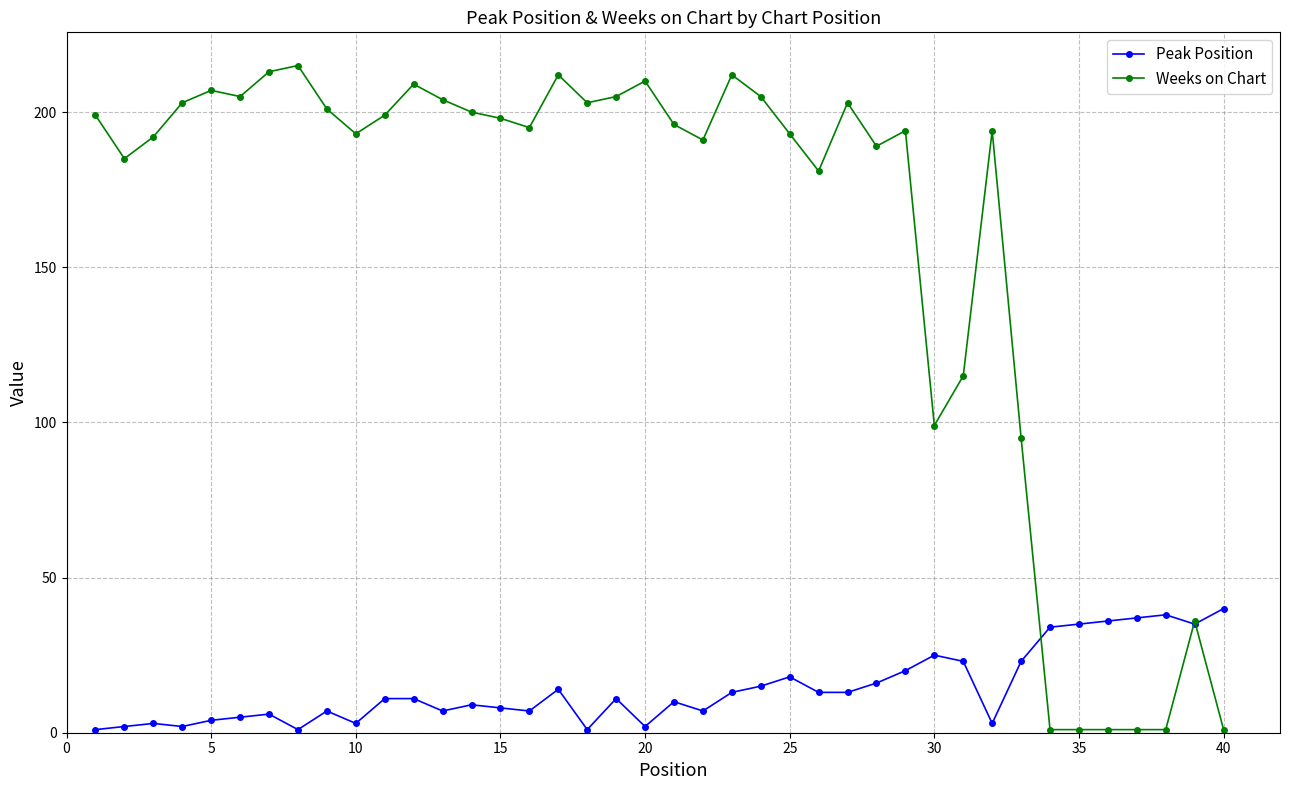

True or false: Weeks on Chart has more than 2 points higher than both neighbors.

True